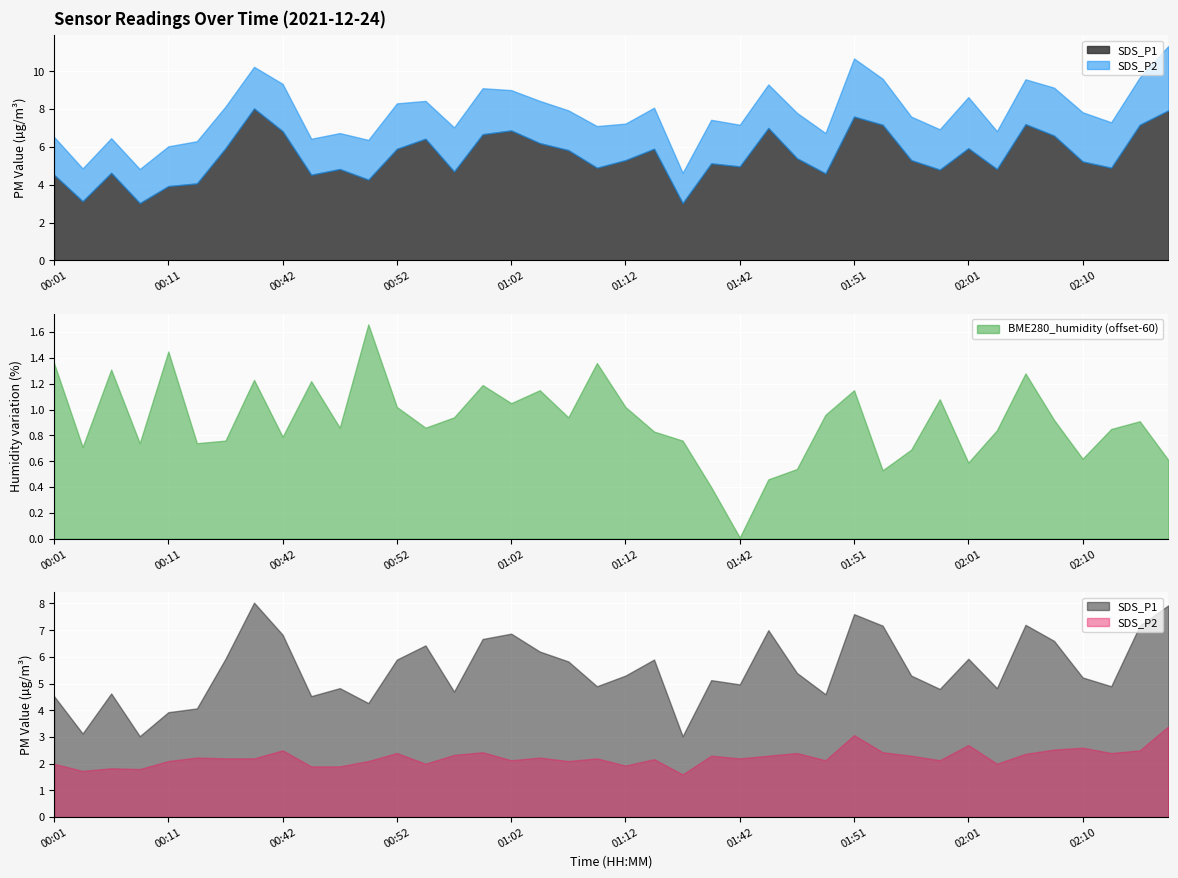

What is the difference between the SDS_P2 values at 00:47 and 00:08?

0.1